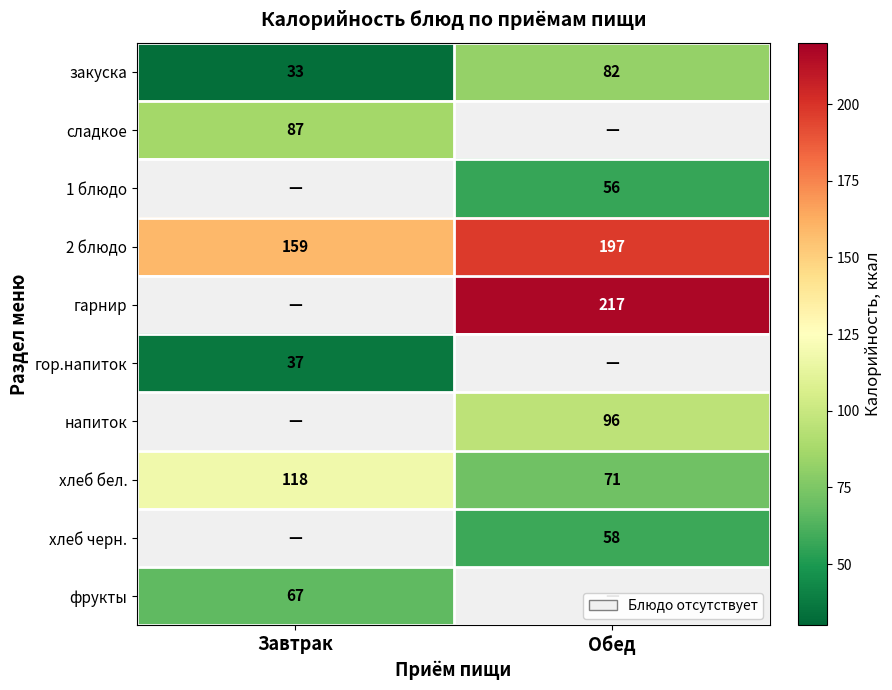

What is the approximate value of 2 блюдо at Завтрак, to the nearest 10?

160